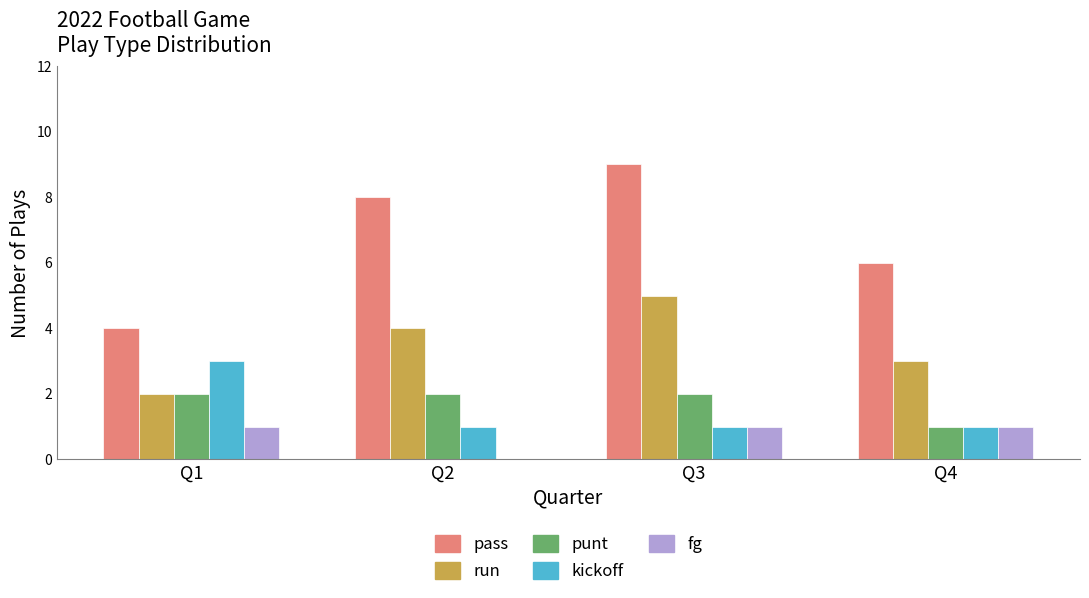

What is the greatest value displayed?

9